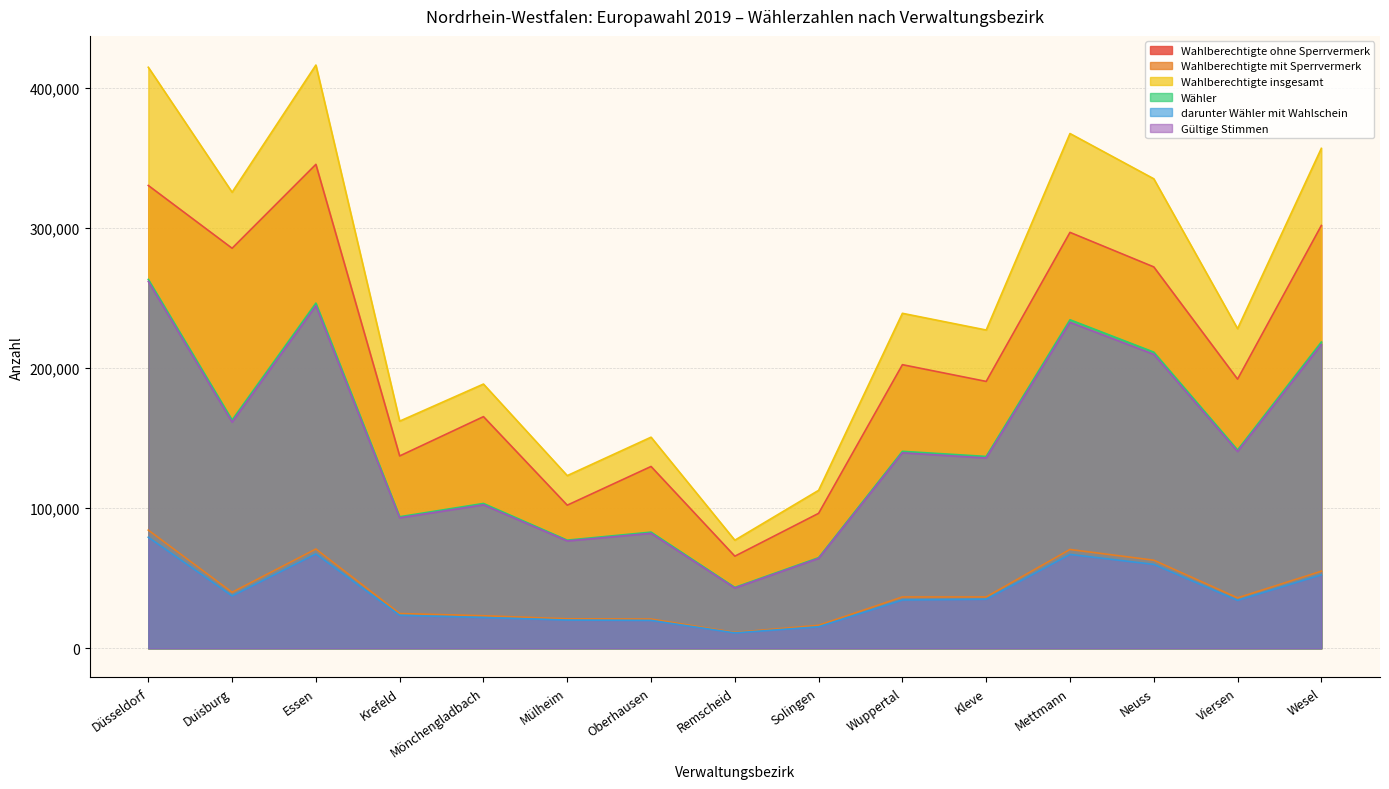

How many lines are shown in the chart?

6